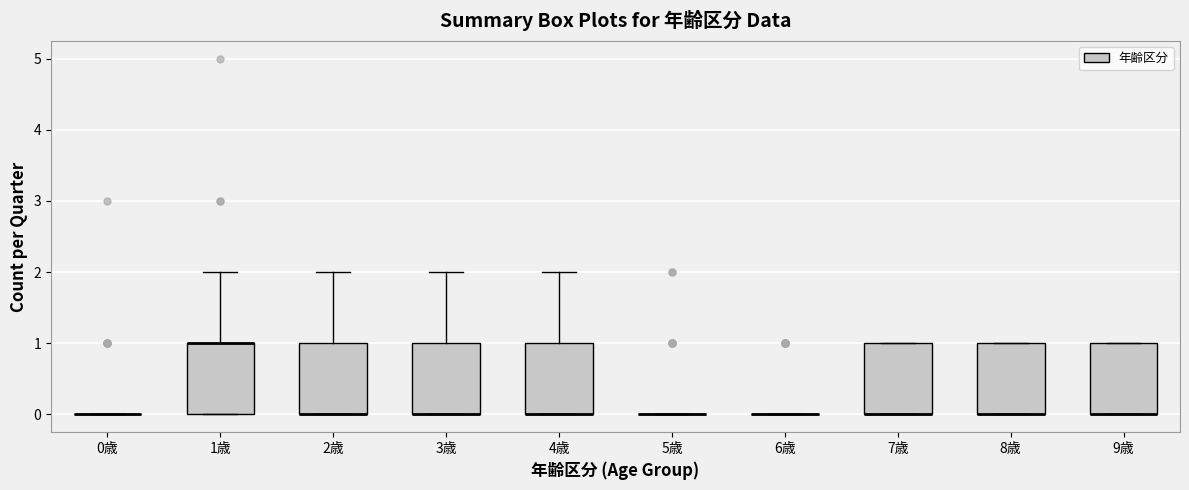

Reading left to right, read every box against the y-axis: the position of its median line, the range the box covers, and the ends of its whiskers. The values are not printed on the chart, so give them approximately, as read against the axis.

0歳: box collapsed to a line at 0, whiskers 0 to 0
1歳: median 1 (drawn on the box's upper edge), box 0 to 1, whiskers 0 to 2
2歳: median 0 (drawn on the box's lower edge), box 0 to 1, whiskers 0 to 2
3歳: median 0 (drawn on the box's lower edge), box 0 to 1, whiskers 0 to 2
4歳: median 0 (drawn on the box's lower edge), box 0 to 1, whiskers 0 to 2
5歳: box collapsed to a line at 0, whiskers 0 to 0
6歳: box collapsed to a line at 0, whiskers 0 to 0
7歳: median 0 (drawn on the box's lower edge), box 0 to 1, whiskers 0 to 1
8歳: median 0 (drawn on the box's lower edge), box 0 to 1, whiskers 0 to 1
9歳: median 0 (drawn on the box's lower edge), box 0 to 1, whiskers 0 to 1